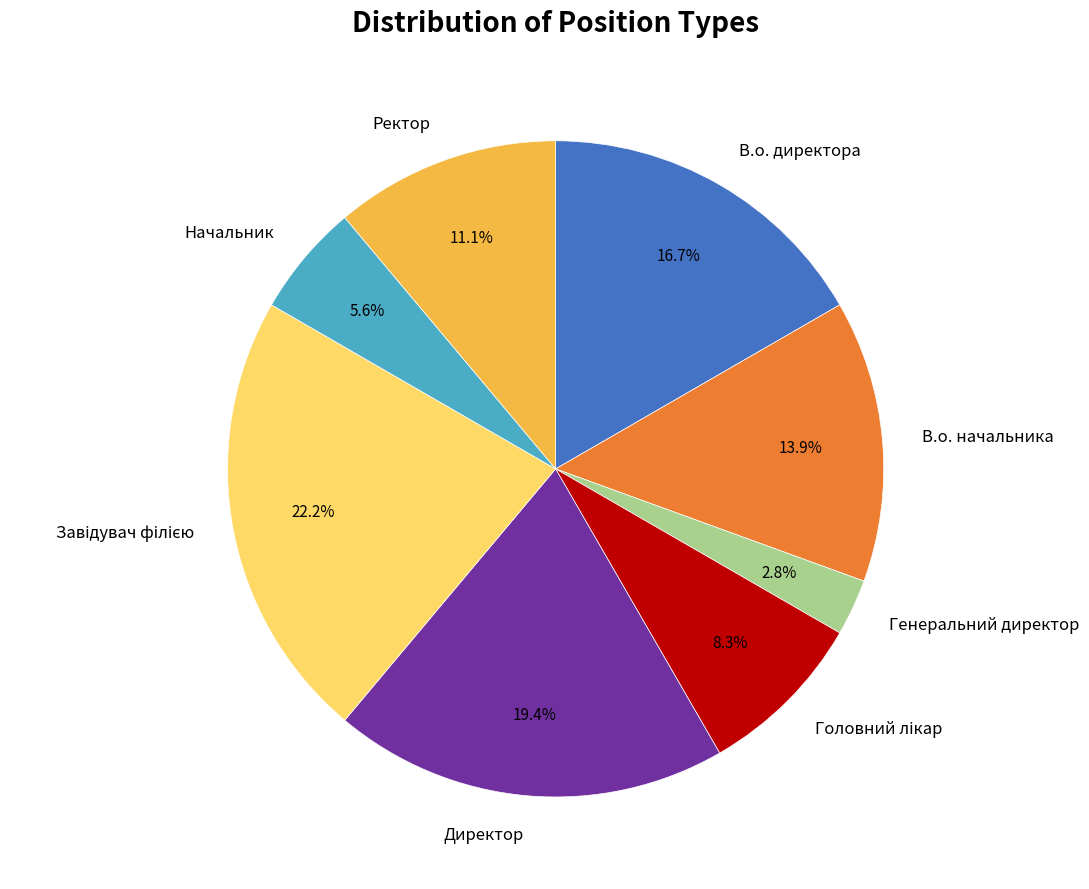

What portion of the pie excludes Генеральний директор?

97.2%